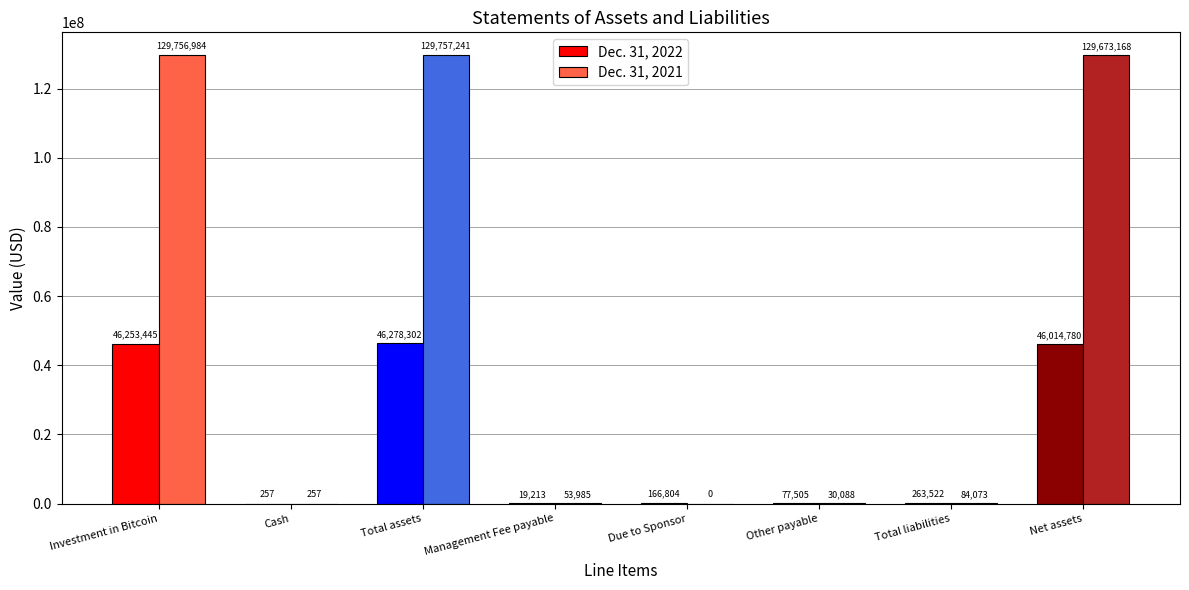

What is the sum of the Dec. 31, 2021 values at Due to Sponsor and Total liabilities?

84073